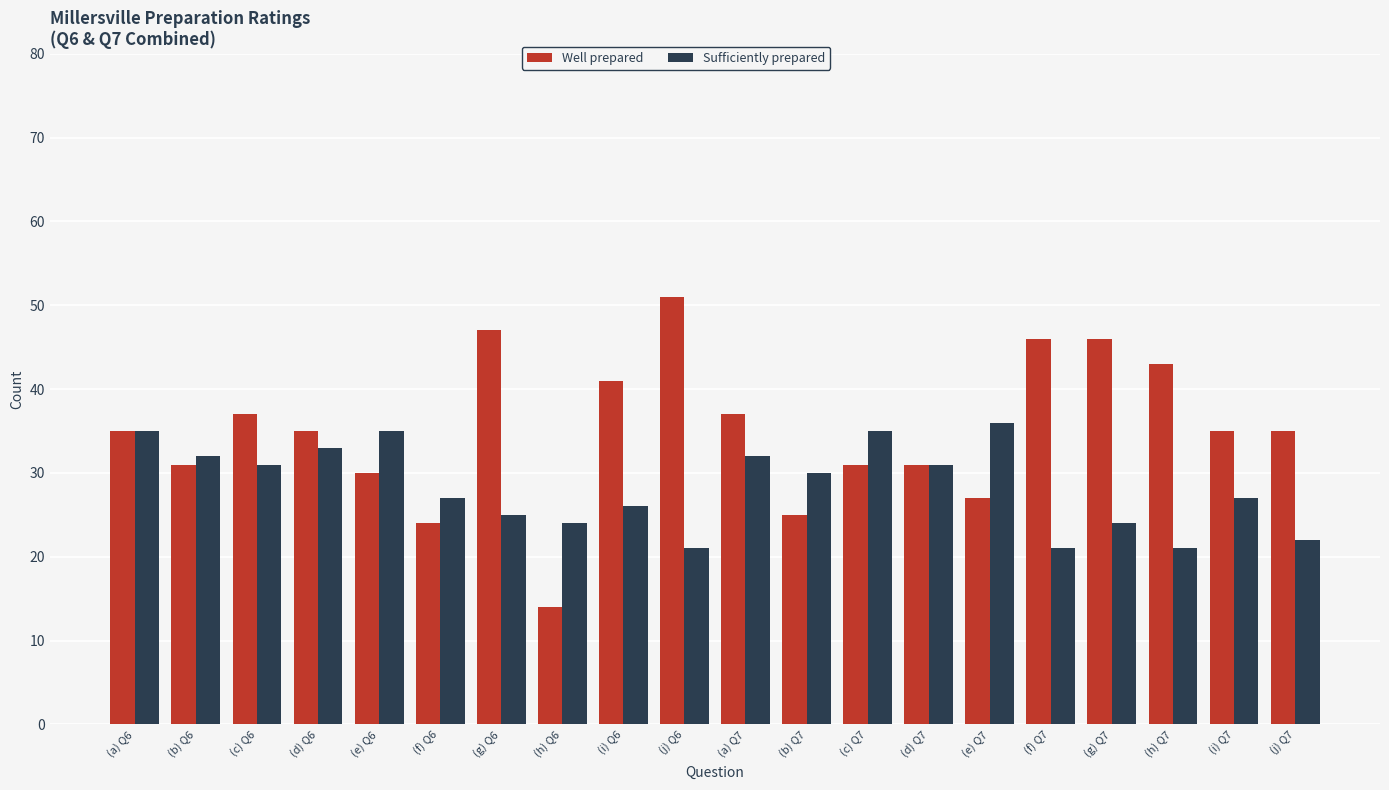

What is the difference between the highest and lowest values at (d) Q6?

2